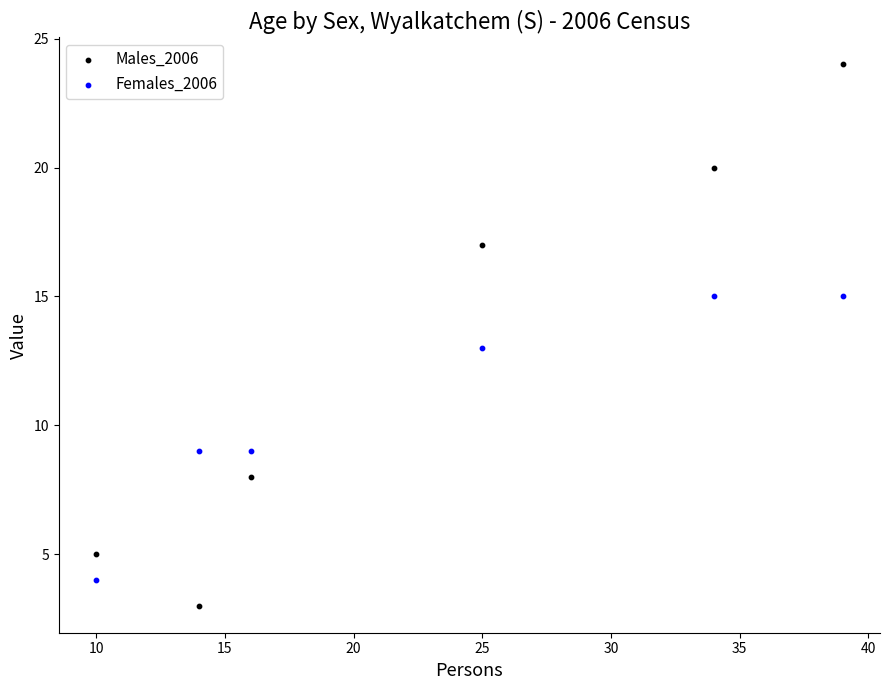

Across all data points, what is the range of Y values (max minus min)?

21